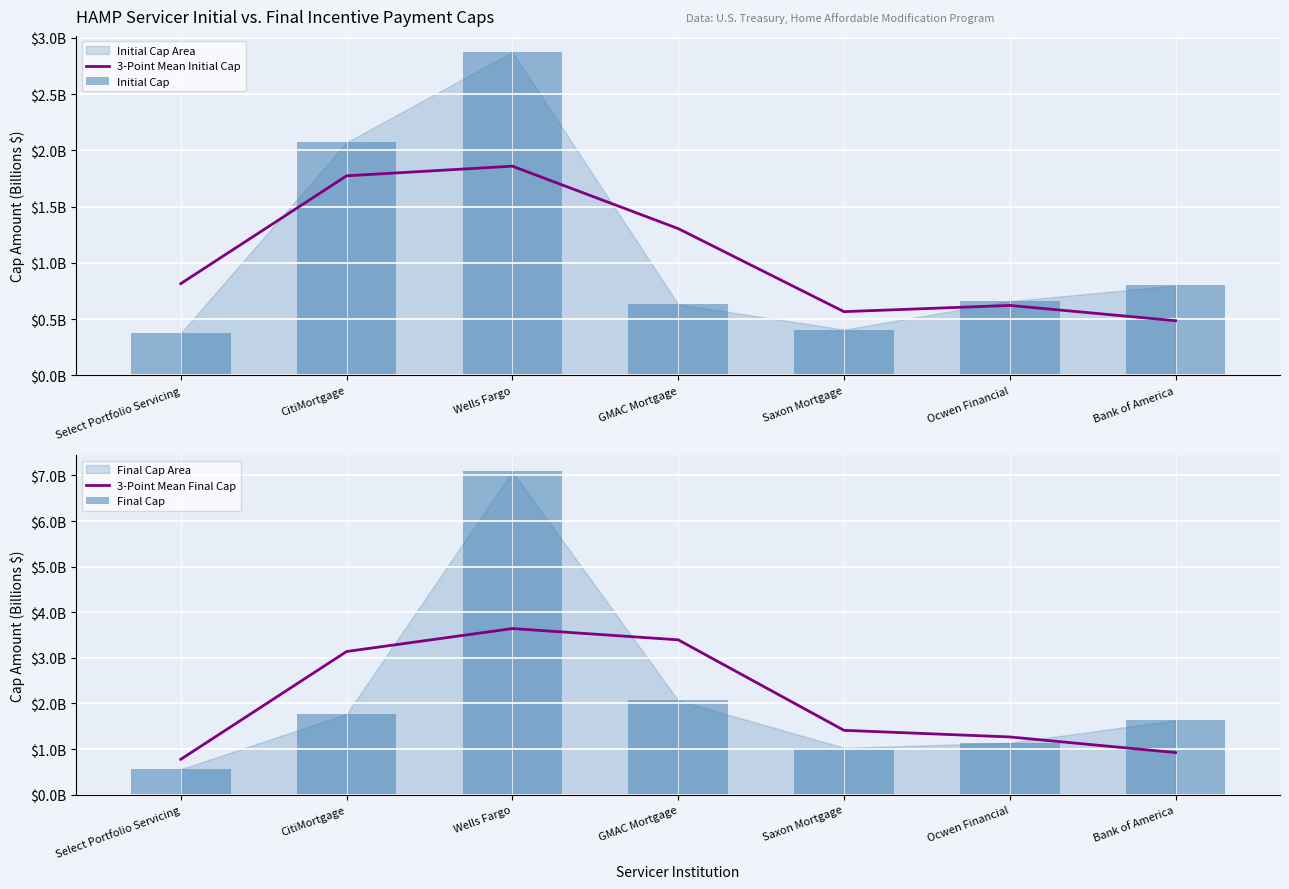

Reading right to left, what are all the values shown in this chart?

3-Point Mean Initial Cap: Bank of America=0.5	Ocwen Financial=0.6	Saxon Mortgage=0.6	GMAC Mortgage=1.3	Wells Fargo=1.9	CitiMortgage=1.8	Select Portfolio Servicing=0.8
Initial Cap: Bank of America=0.8	Ocwen Financial=0.7	Saxon Mortgage=0.4	GMAC Mortgage=0.6	Wells Fargo=2.9	CitiMortgage=2.1	Select Portfolio Servicing=0.4
3-Point Mean Final Cap: Bank of America=0.9	Ocwen Financial=1.3	Saxon Mortgage=1.4	GMAC Mortgage=3.4	Wells Fargo=3.6	CitiMortgage=3.1	Select Portfolio Servicing=0.8
Final Cap: Bank of America=1.6	Ocwen Financial=1.1	Saxon Mortgage=1.0	GMAC Mortgage=2.1	Wells Fargo=7.1	CitiMortgage=1.8	Select Portfolio Servicing=0.6